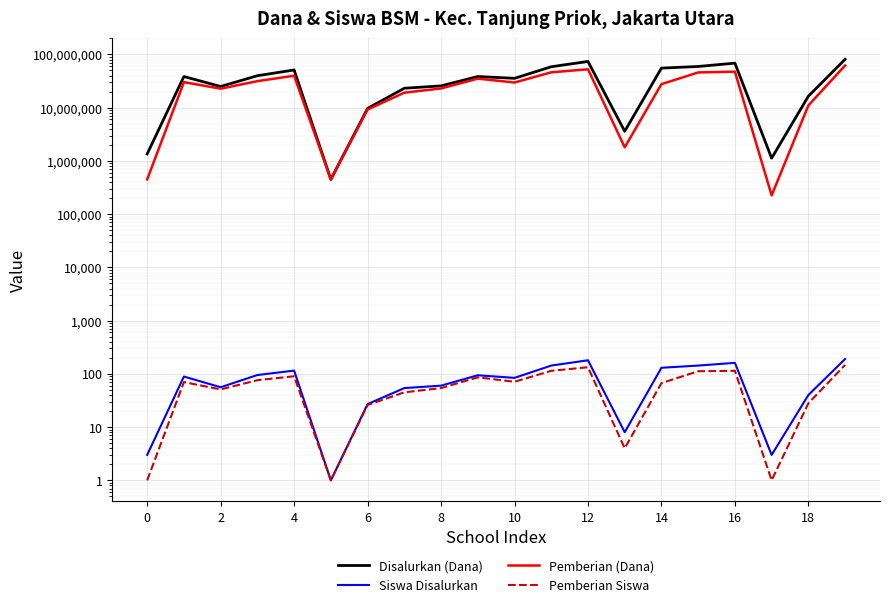

What is the difference between the second highest and second lowest values in the Siswa Disalurkan series?

177